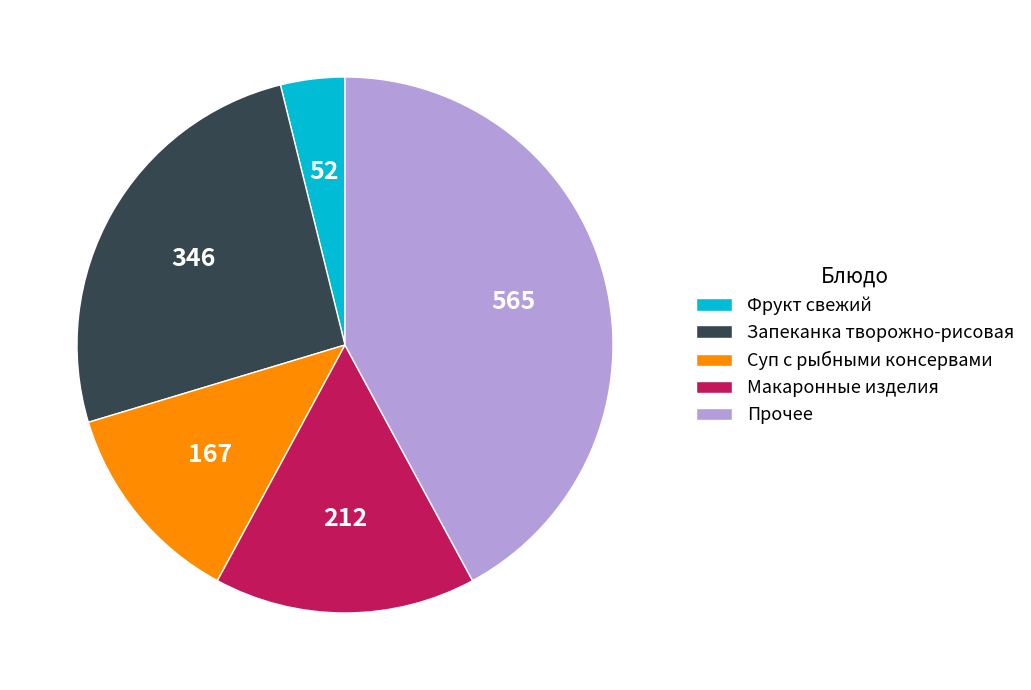

Which slice is the largest?

Прочее